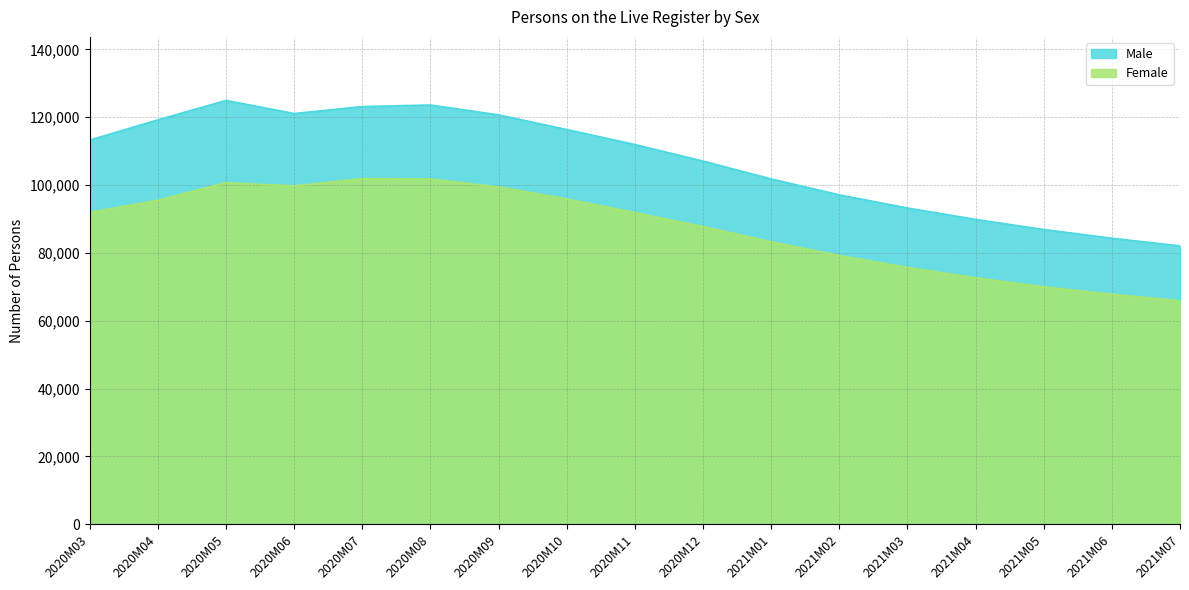

List the series in order of their peak value, highest first.

Male, Female